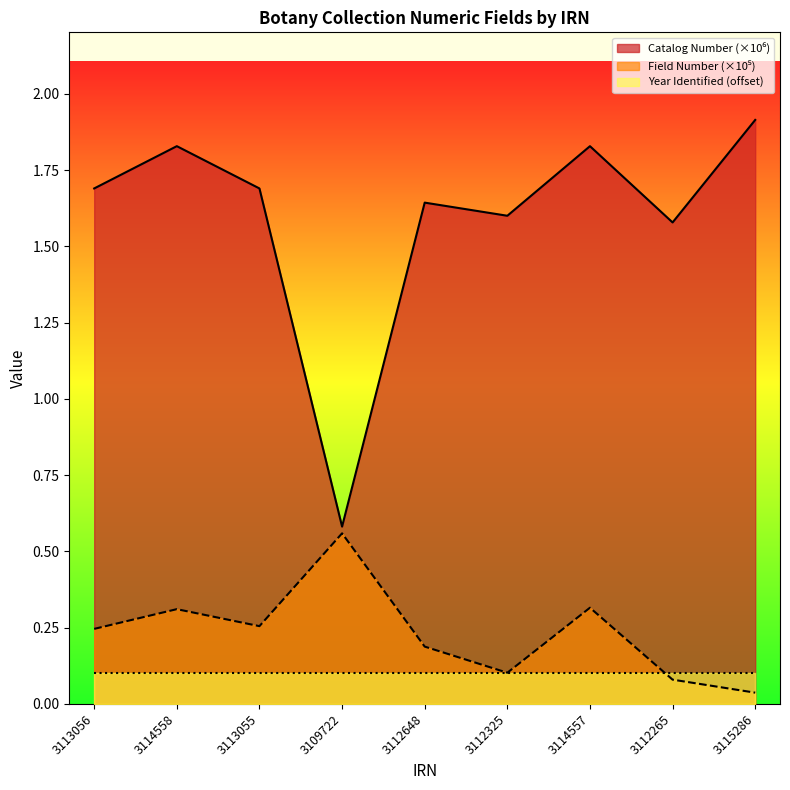

Is it true that Catalog Number equals 0.4 at 3115286?

False